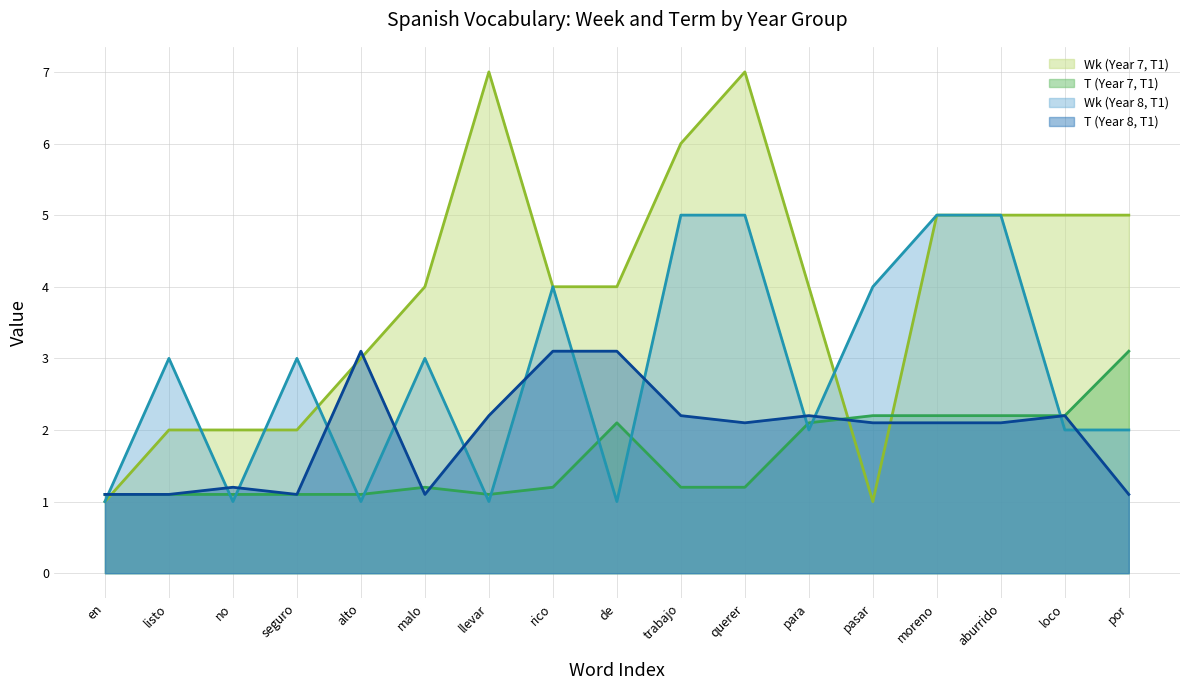

What is the smallest value displayed?

1.0